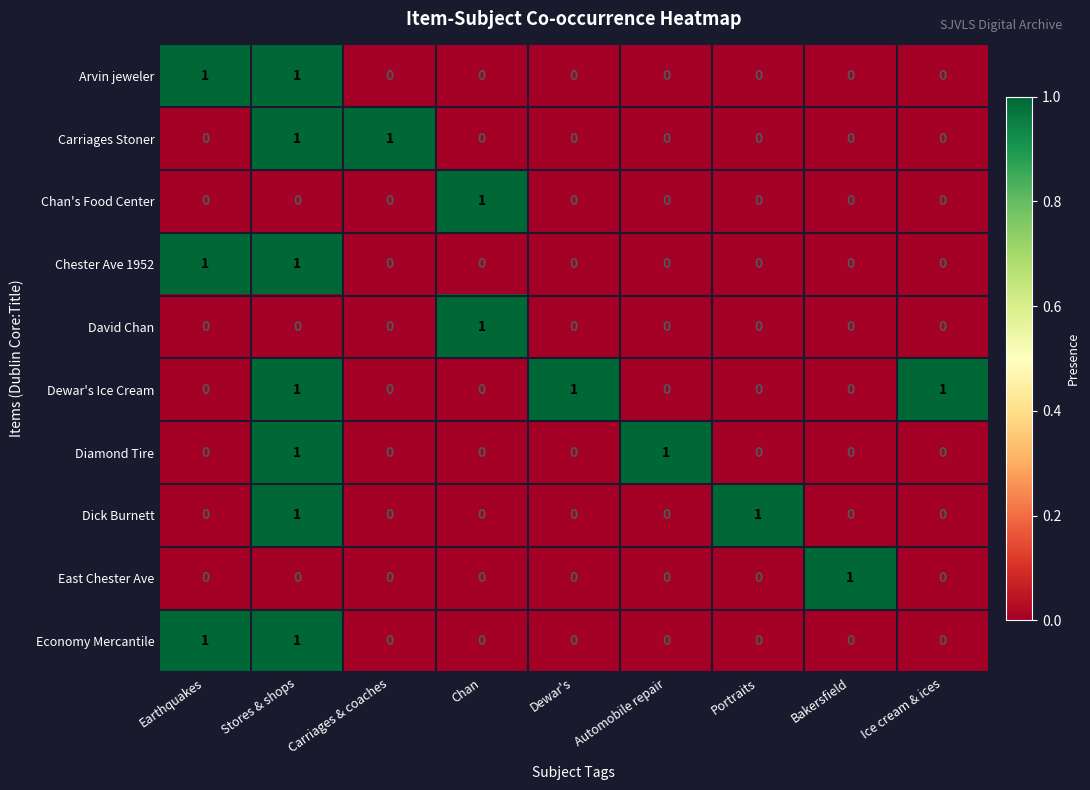

How many Dewar's Ice Cream values are between 0 and 1?

9